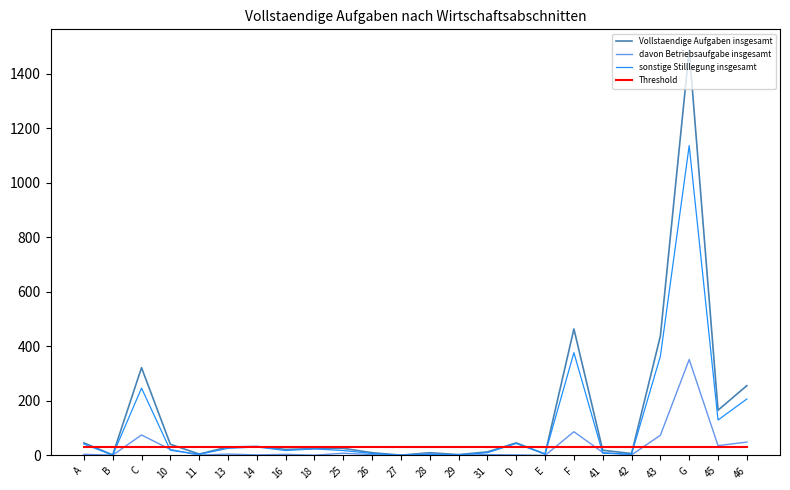

At which label is sonstige Stilllegung insgesamt closest to 569?

F